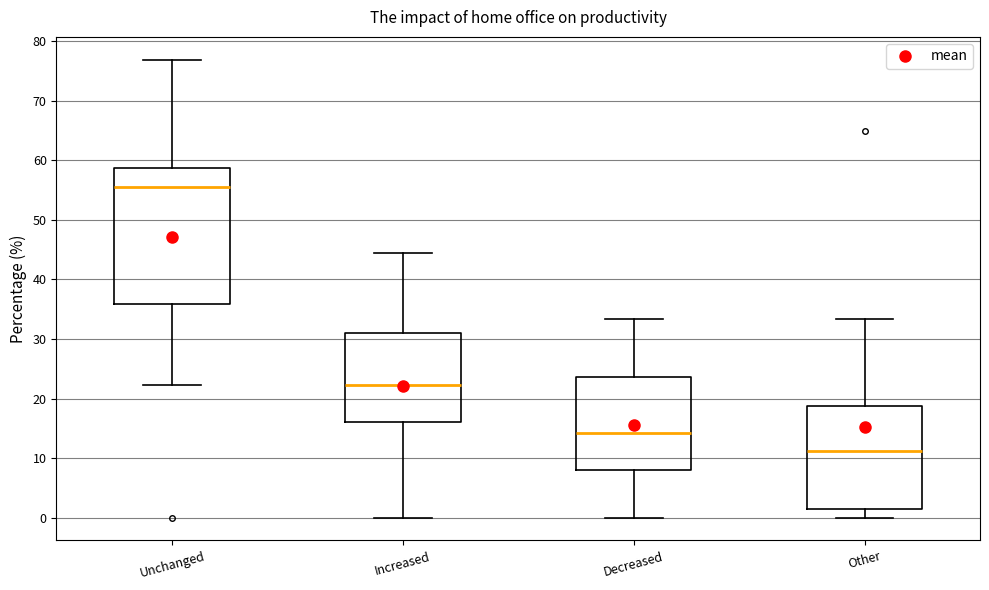

Which box's median line is the lowest?

Other